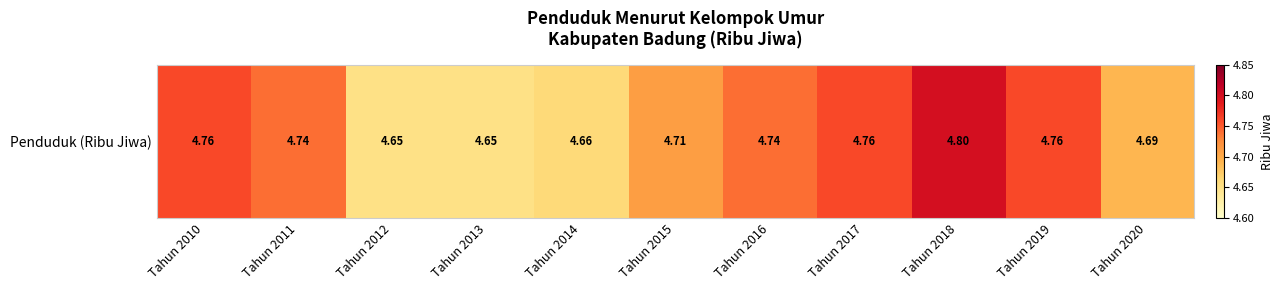

Reading left to right, what are all the values shown in this chart?

Tahun 2010=4.8	Tahun 2011=4.7	Tahun 2012=4.7	Tahun 2013=4.7	Tahun 2014=4.7	Tahun 2015=4.7	Tahun 2016=4.7	Tahun 2017=4.8	Tahun 2018=4.8	Tahun 2019=4.8	Tahun 2020=4.7